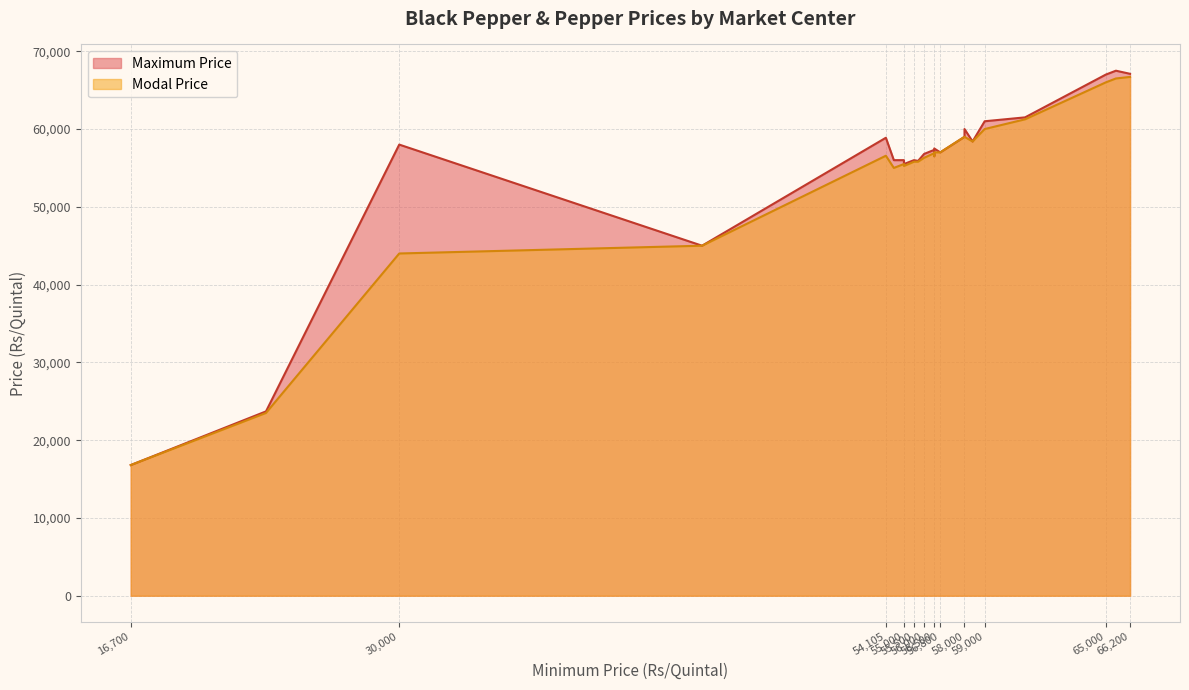

Rank the series at Irikkur from highest to lowest value.

Maximum Price, Modal Price